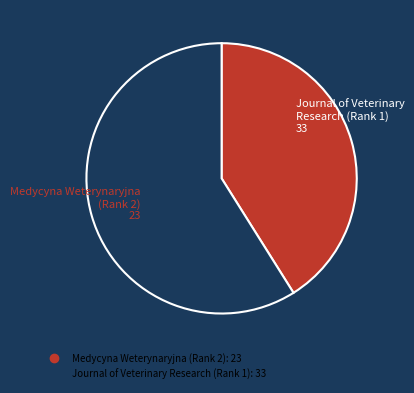

Rank the categories by value from highest to lowest.

Journal of Veterinary Research (Rank 1), Medycyna Weterynaryjna (Rank 2)